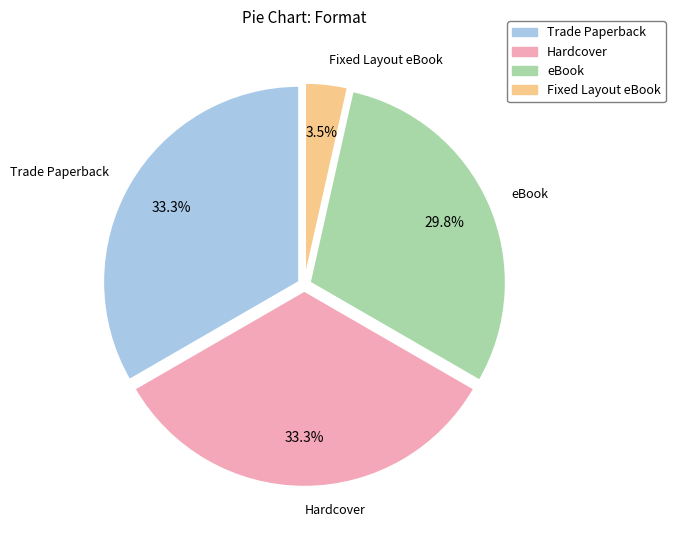

Is the sum of Hardcover and Trade Paperback greater than half?

Yes